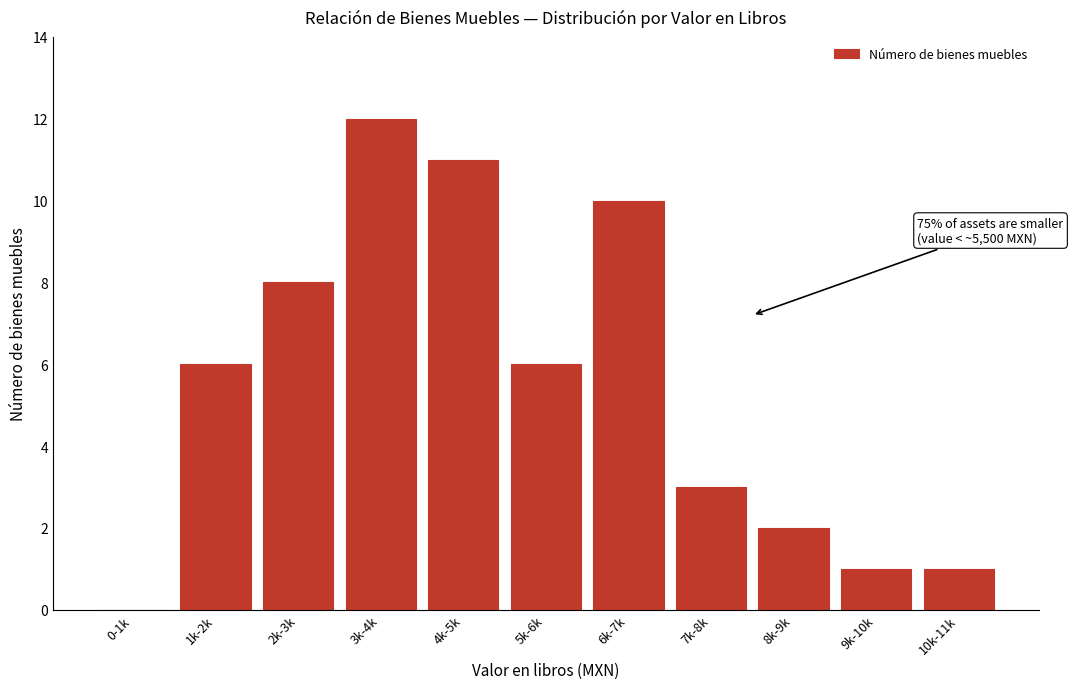

Reading left to right, transcribe all the data shown in this chart.

0-1k=0	1k-2k=6	2k-3k=8	3k-4k=12	4k-5k=11	5k-6k=6	6k-7k=10	7k-8k=3	8k-9k=2	9k-10k=1	10k-11k=1